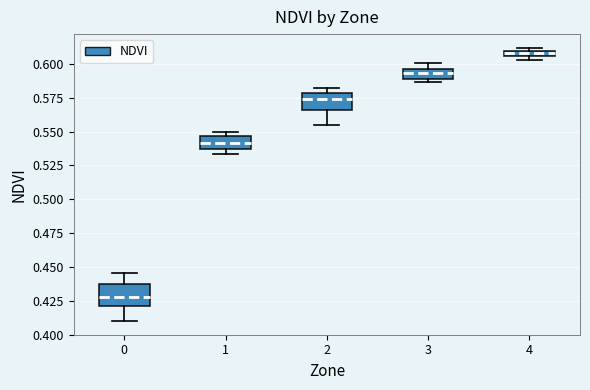

Which box's median line is the highest?

4